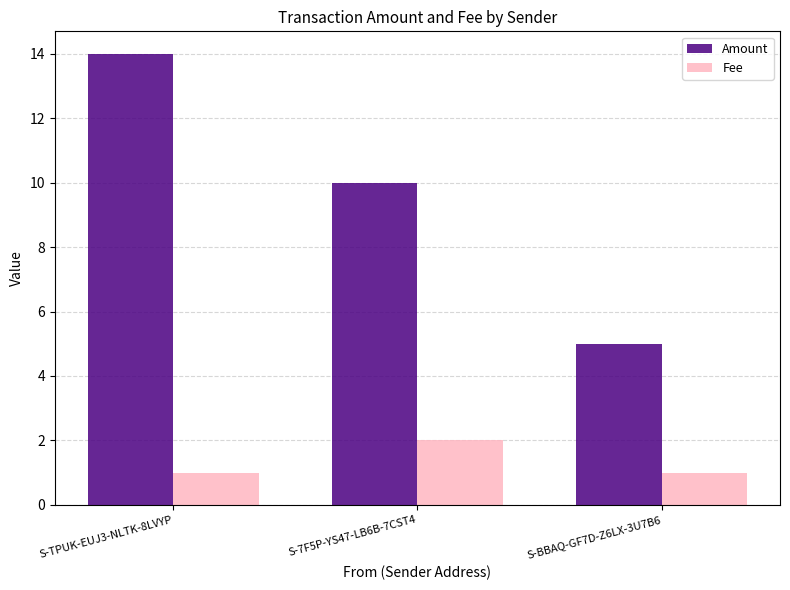

The value of Amount at S-7F5P-YS47-LB6B-7CST4 is 17. True or false?

False